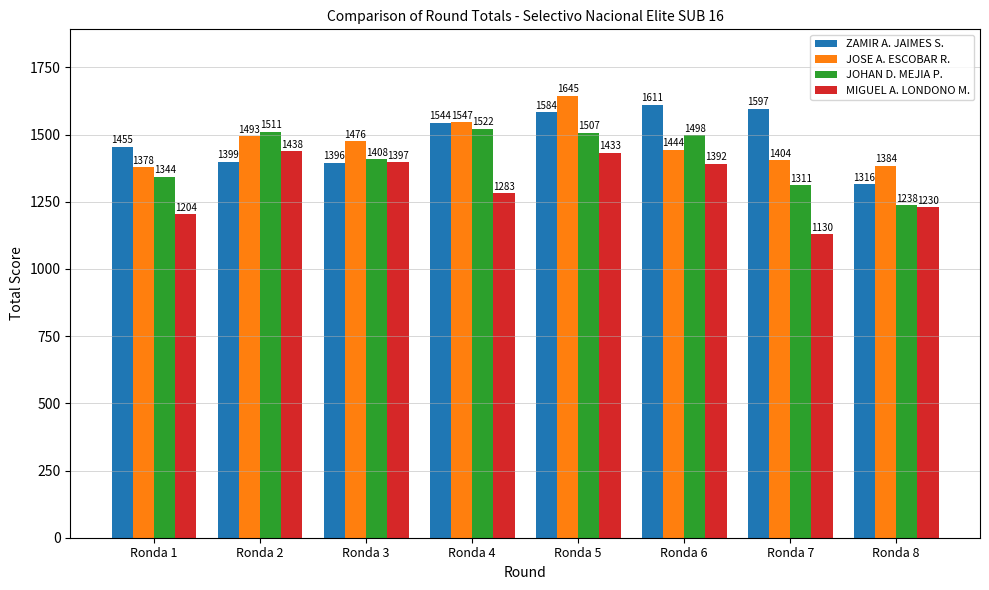

The value of MIGUEL A. LONDONO M. at Ronda 6 is 283. True or false?

False